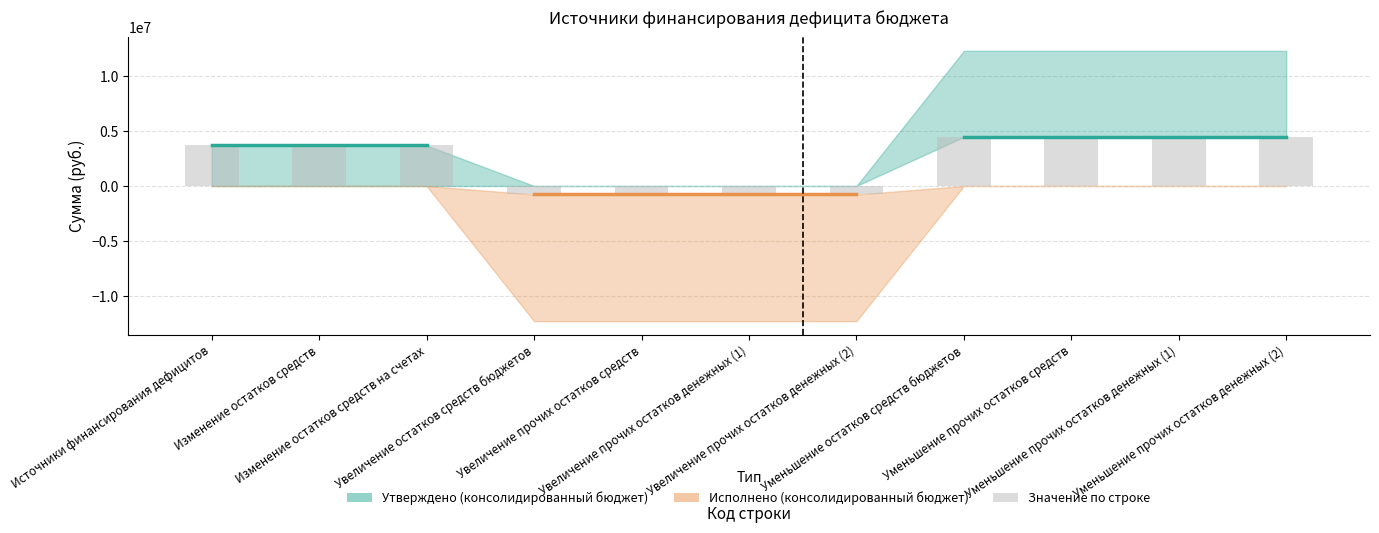

The value at Уменьшение прочих остатков денежных (2) is 1926127.5. True or false?

False